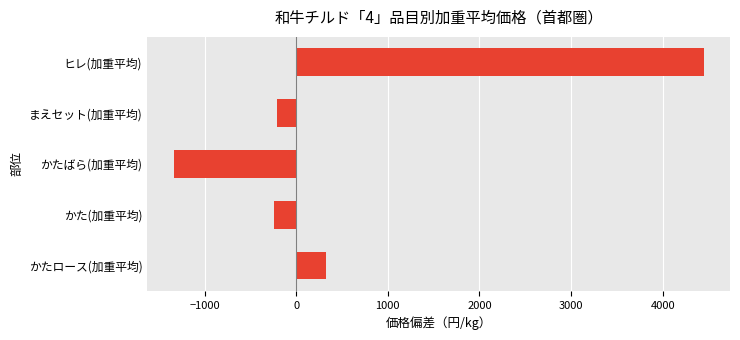

Between かたロース(加重平均) and ヒレ(加重平均), which is larger?

ヒレ(加重平均)